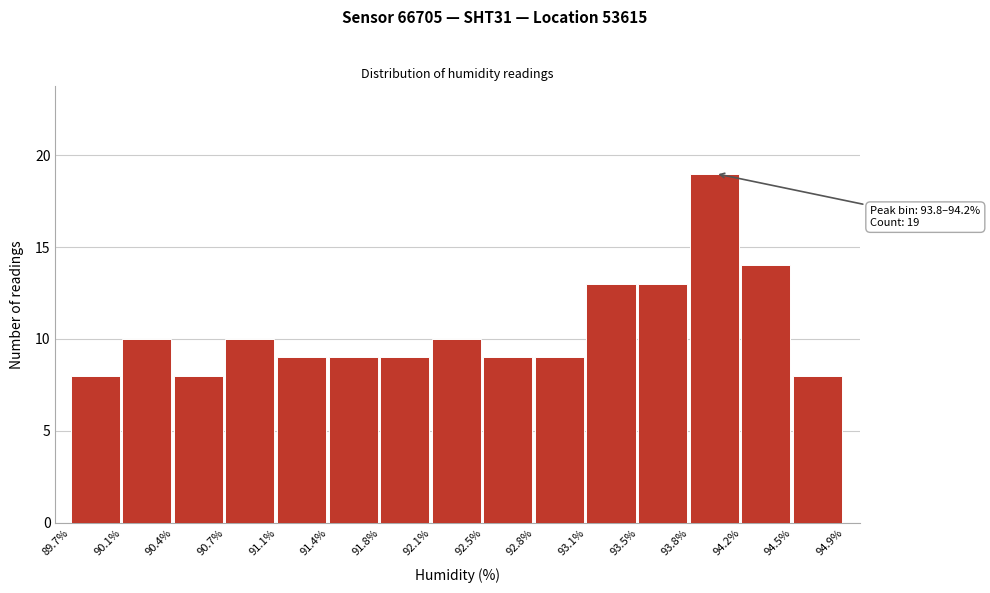

Over which range of the x-axis is the bar tallest?

93.8% to 94.2%